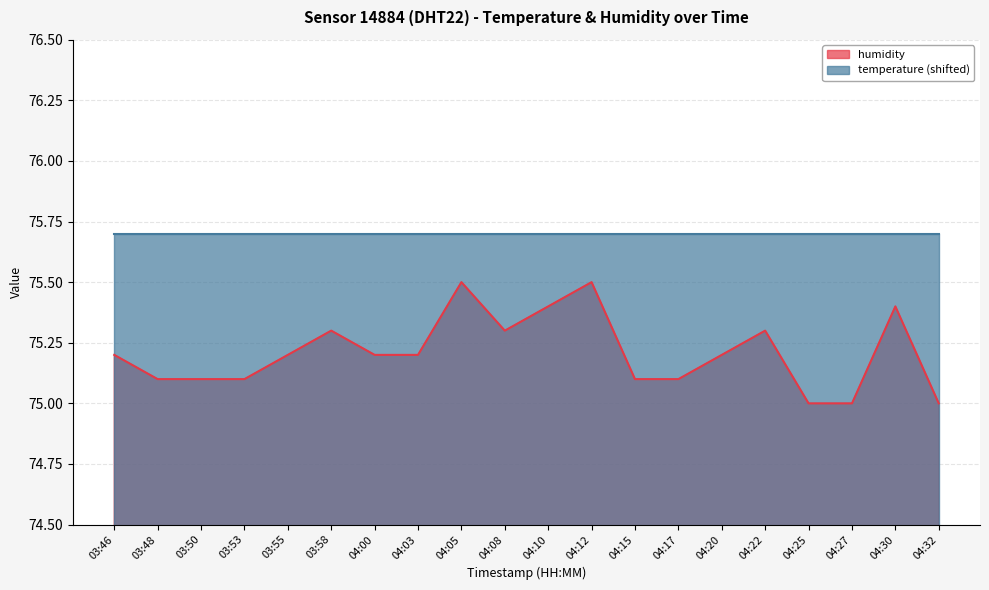

Which has a higher value, 03:46 or 03:53?

03:46